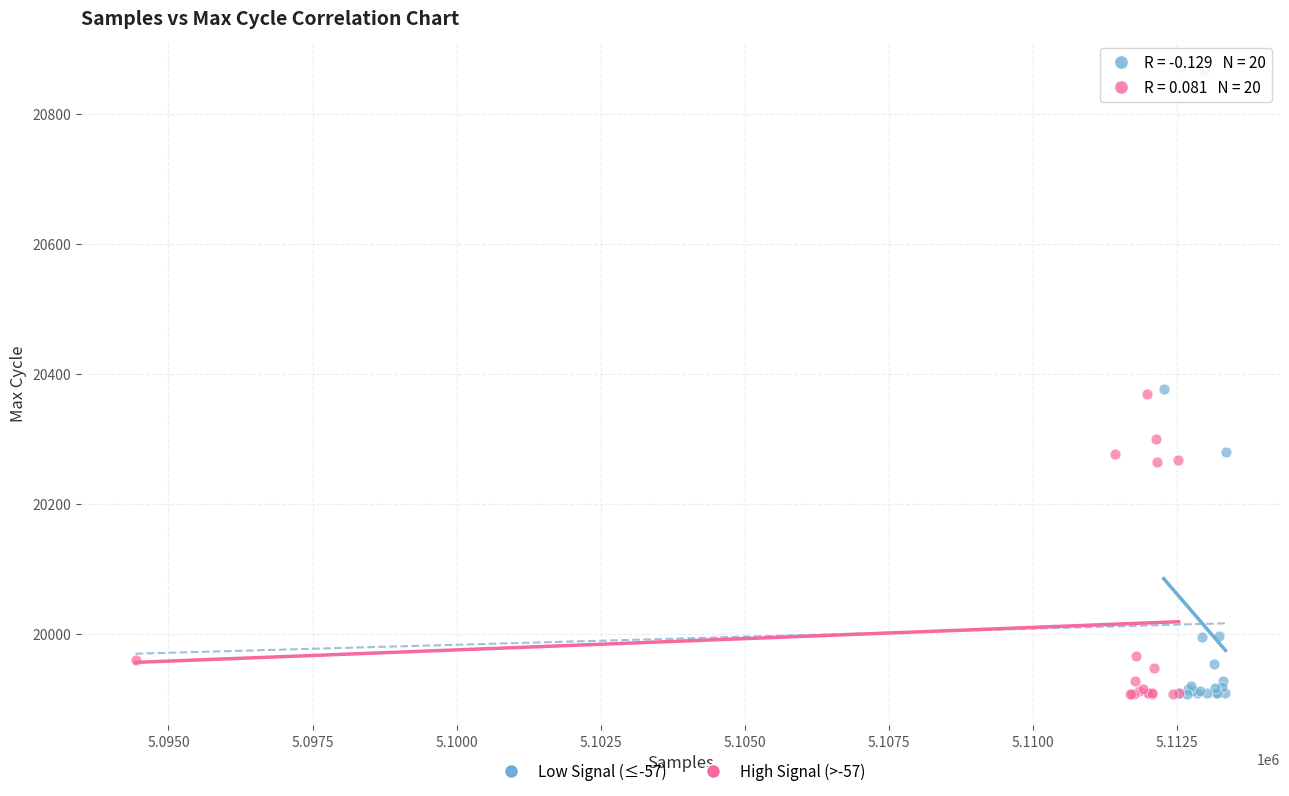

Which series reaches the maximum Y coordinate?

Low Signal (≤-57)